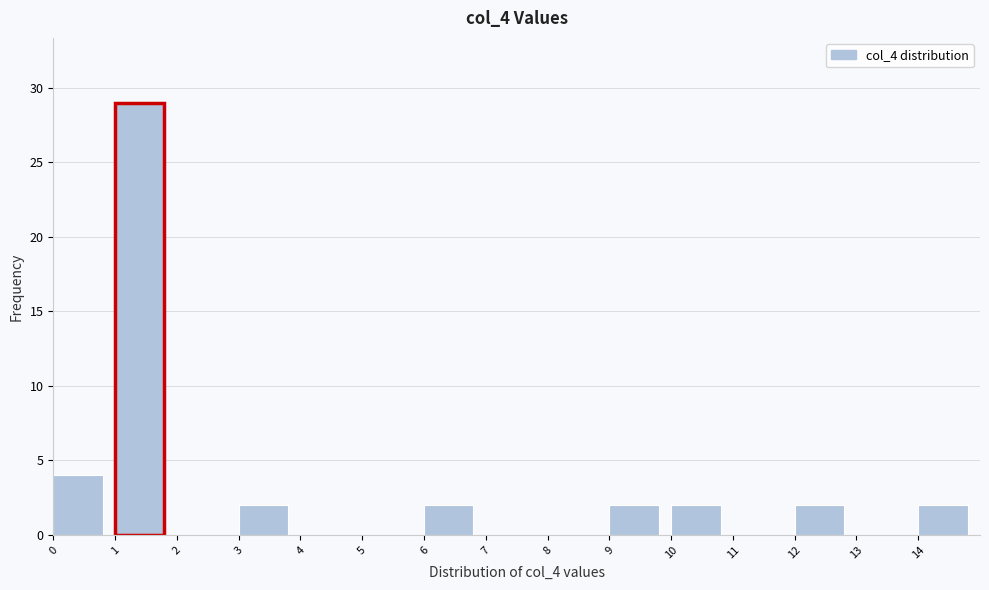

How tall is the bar that spans 1 to 2 on the x-axis? The values are not printed on the chart, so give them approximately, as read against the axis.

29